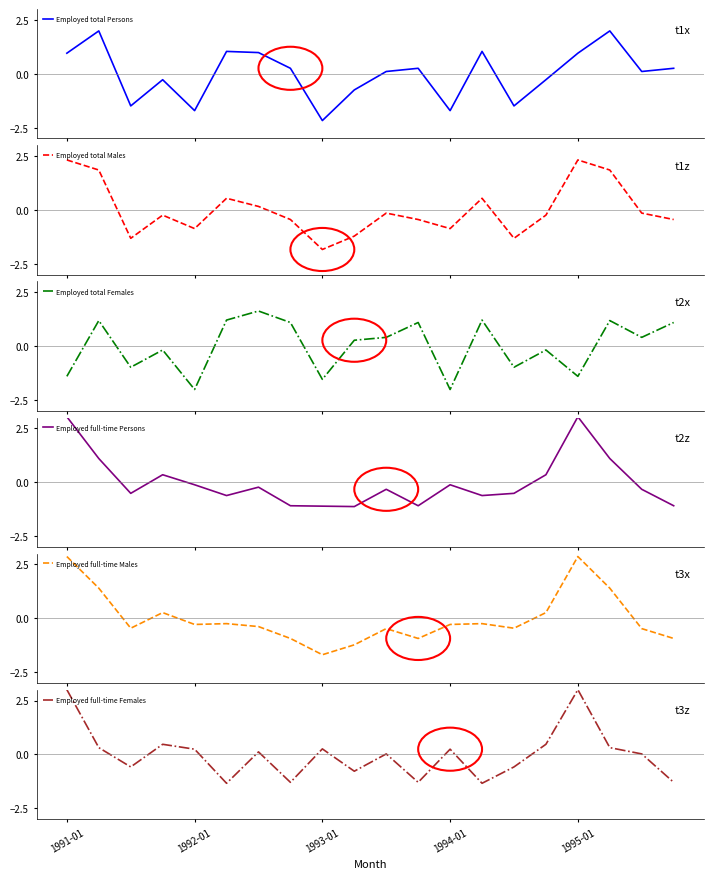

In Employed full-time Females, how many points are lower than both neighbors (excluding endpoints)?

6